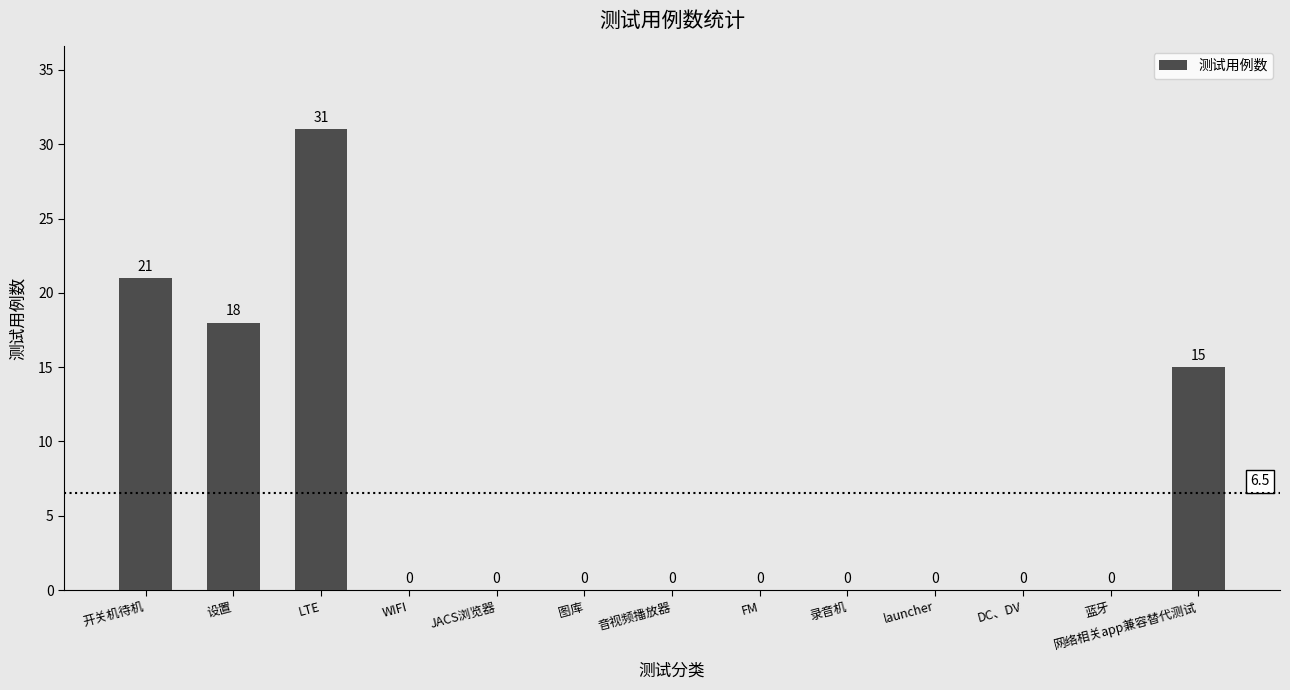

Reading left to right, extract all data points from this chart.

开关机待机=21	设置=18	LTE=31	WIFI=0	JACS浏览器=0	图库=0	音视频播放器=0	FM=0	录音机=0	launcher=0	DC、DV=0	蓝牙=0	网络相关app兼容替代测试=15